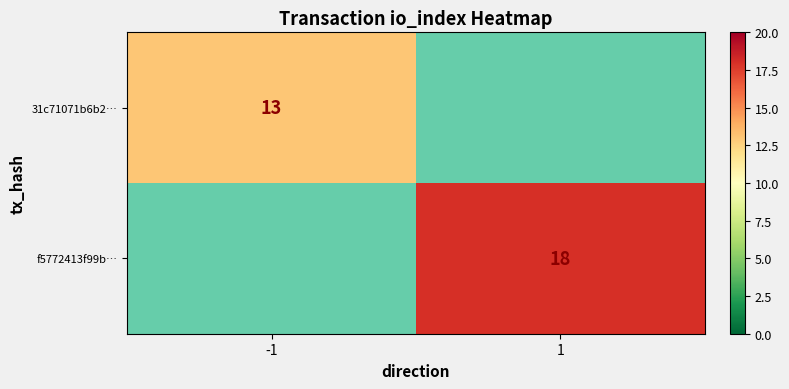

Is the value of f5772413f99b… at 1 greater than the value of 31c71071b6b2… at -1?

Yes